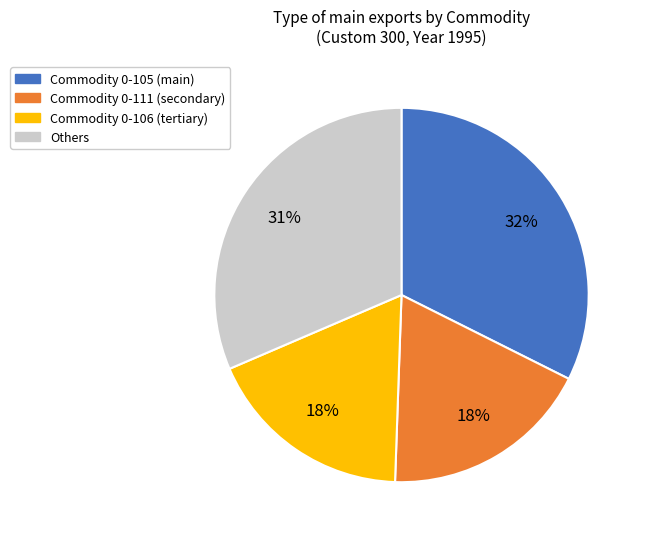

How many segments does this pie chart have?

4